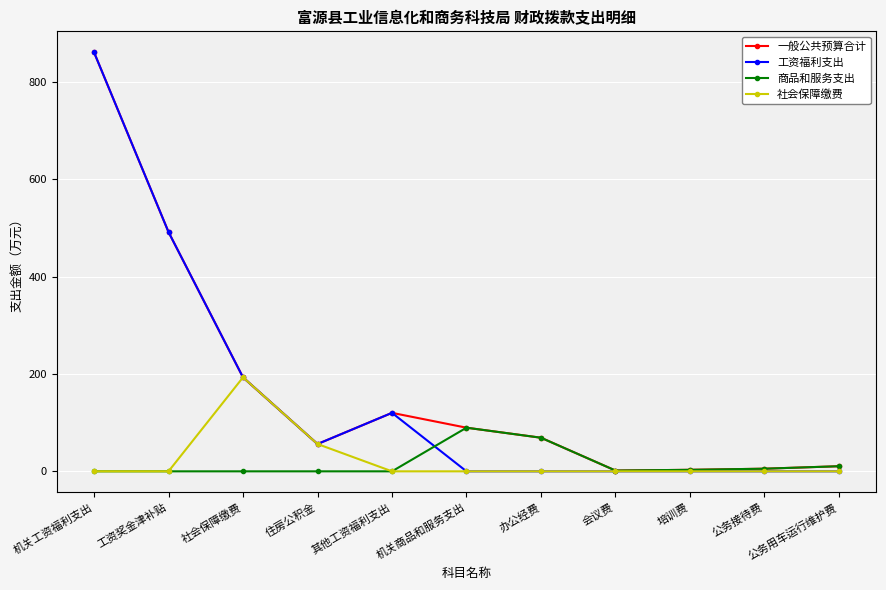

True or false: 一般公共预算合计 has more than 0 interior local peaks.

True